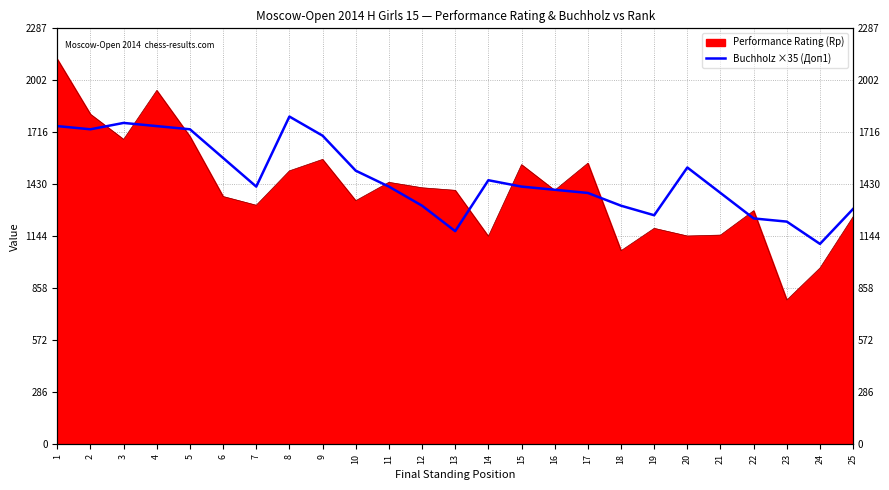

True or false: the data shows 982.2 at 7.

False